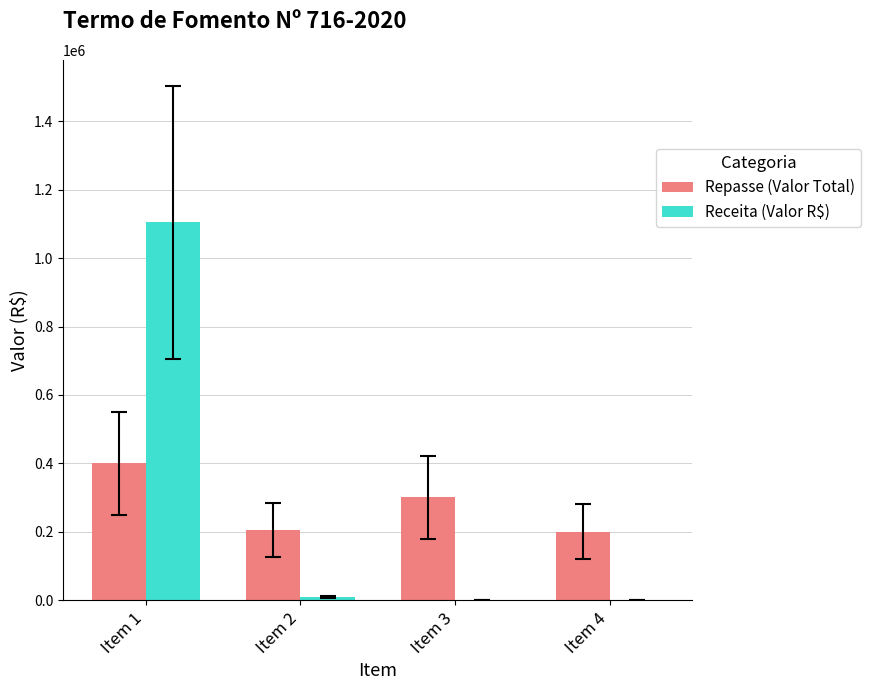

Is it true that Receita (Valor R$) equals 1105000.0 at Item 1?

True